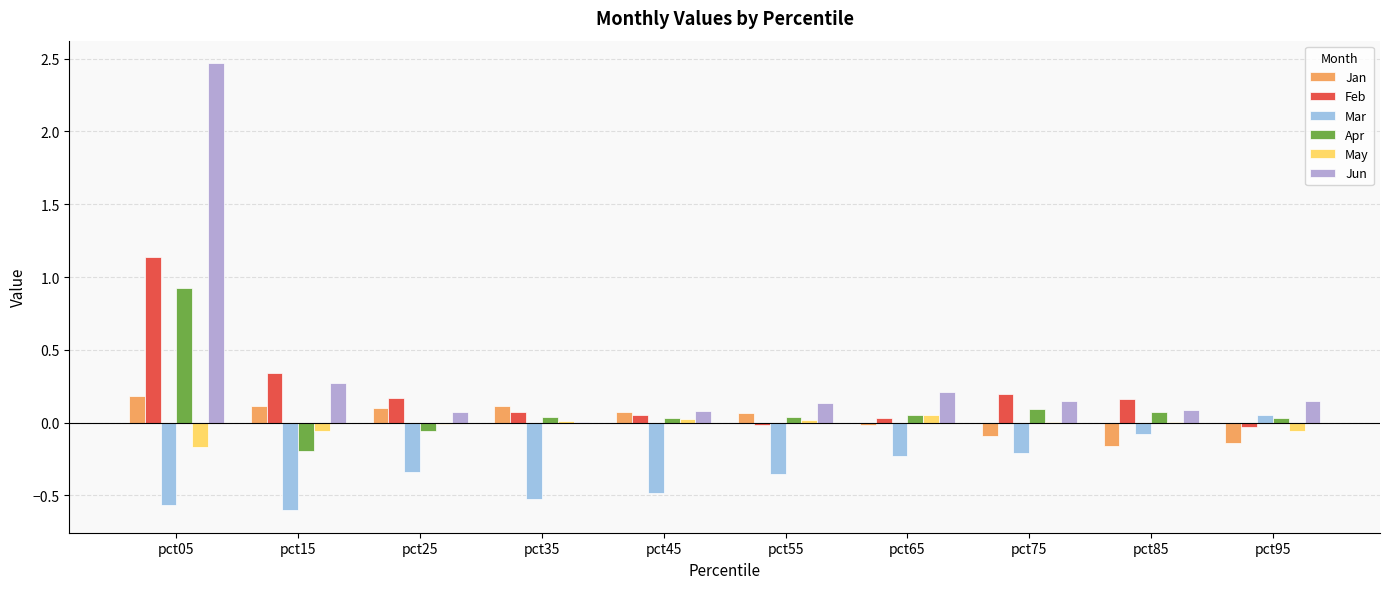

Reading left to right, what are all the values shown in this chart?

Jan: 0.2	0.1	0.1	0.1	0.1	0.1	-0.0	-0.1	-0.2	-0.1
Feb: 1.1	0.3	0.2	0.1	0.1	-0.0	0.0	0.2	0.2	-0.0
Mar: -0.6	-0.6	-0.3	-0.5	-0.5	-0.4	-0.2	-0.2	-0.1	0.1
Apr: 0.9	-0.2	-0.1	0.0	0.0	0.0	0.0	0.1	0.1	0.0
May: -0.2	-0.1	-0.0	0.0	0.0	0.0	0.0	0.0	0.0	-0.1
Jun: 2.5	0.3	0.1	0.0	0.1	0.1	0.2	0.1	0.1	0.1